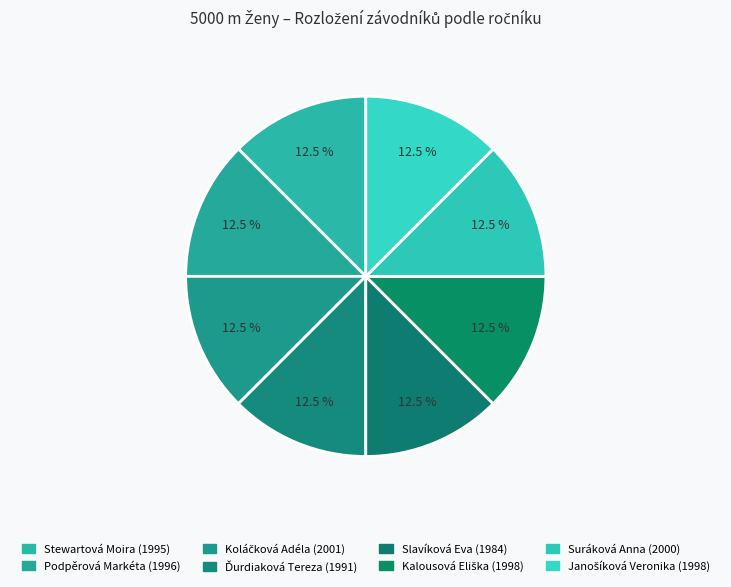

Count the number of slices in the pie.

8